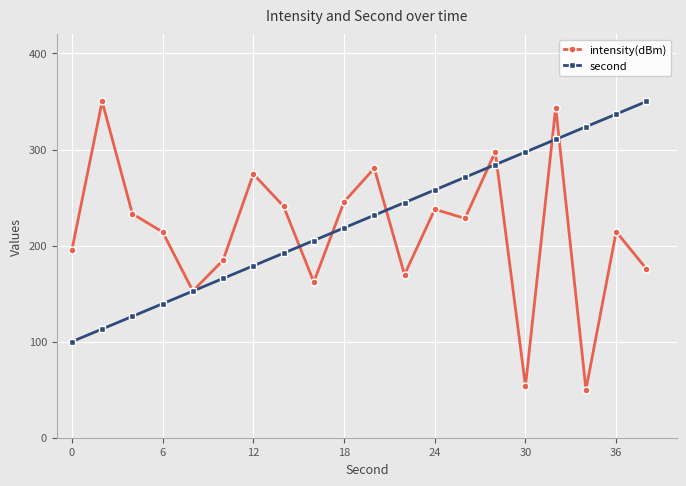

How many interior local peaks does the intensity(dBm) series have?

7